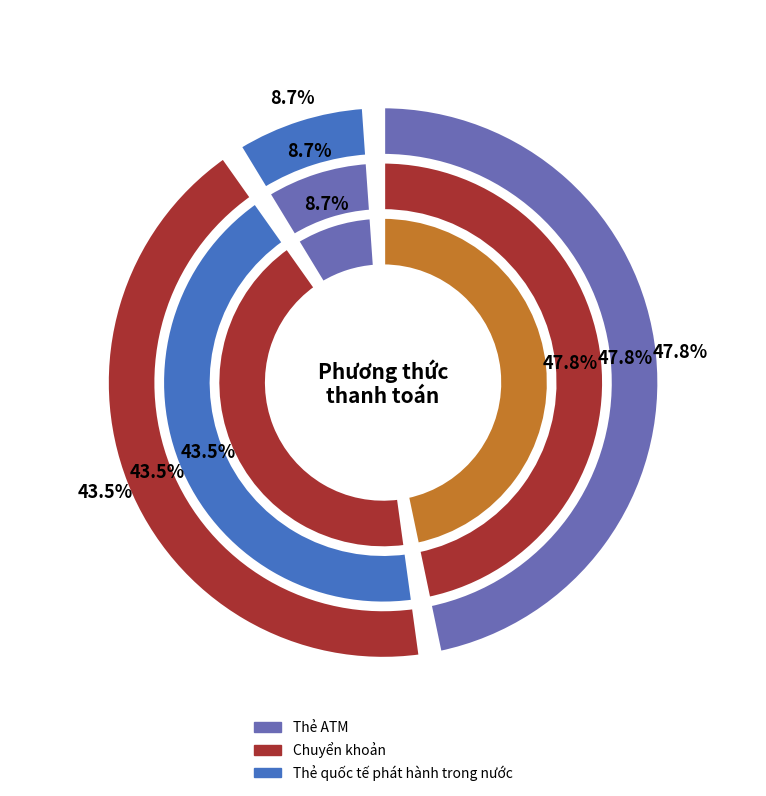

What is the smallest slice in the pie chart?

Thẻ quốc tế phát hành trong nước